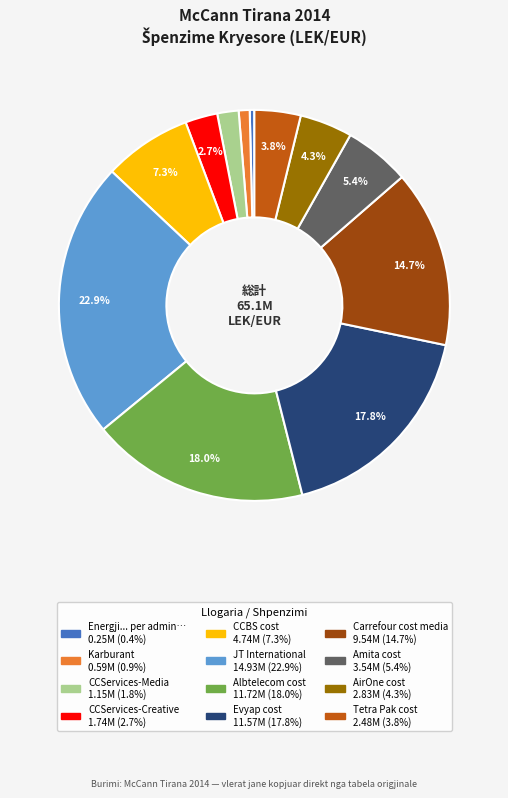

Is there a majority slice in this chart?

No